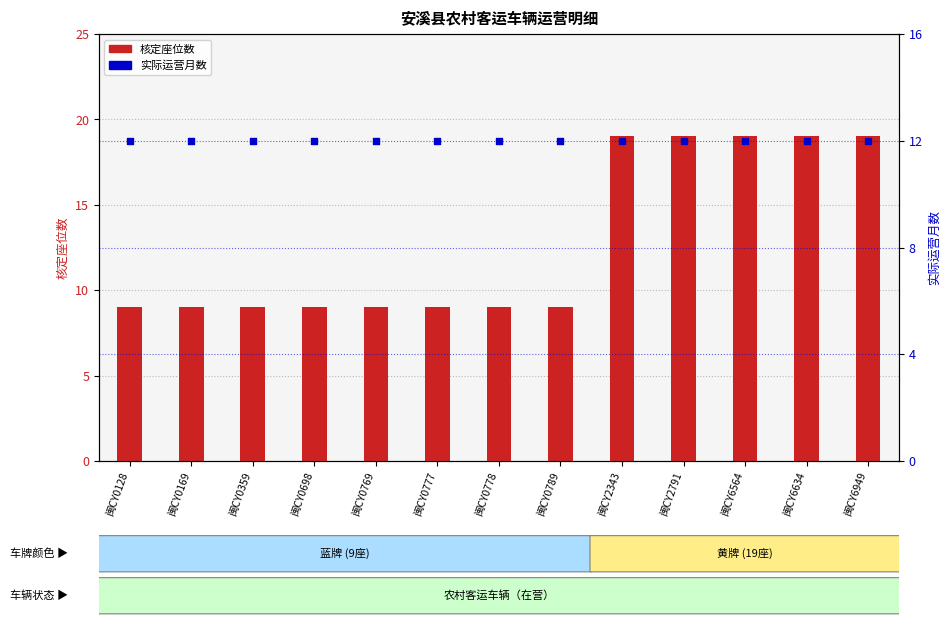

At which category is the sum across all series the highest?

闽CY2343